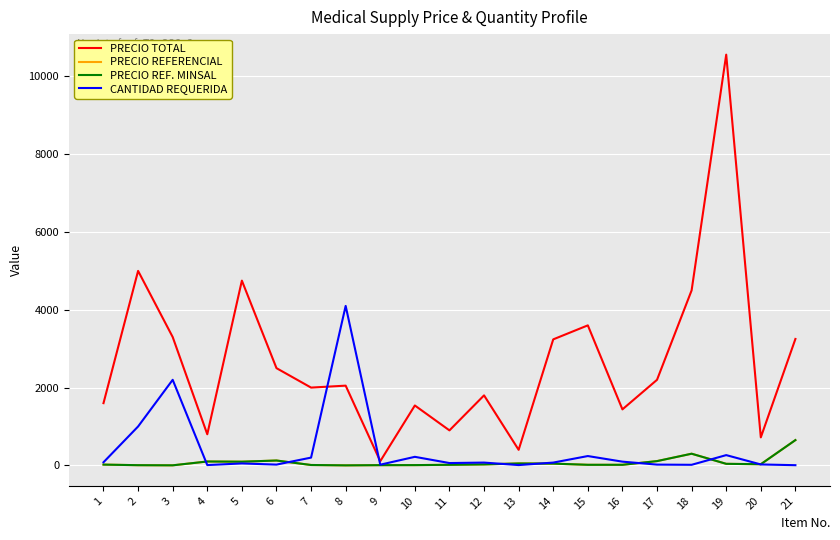

Does the chart have visible grid lines?

Yes